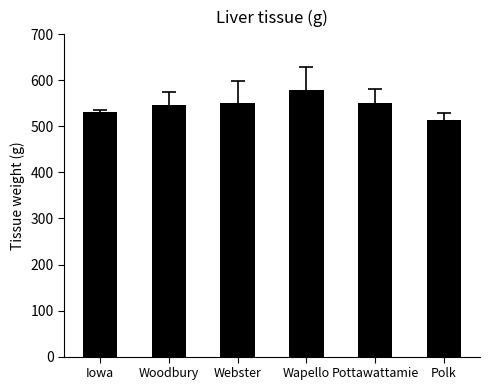

Where does the data first go above 551?

Webster